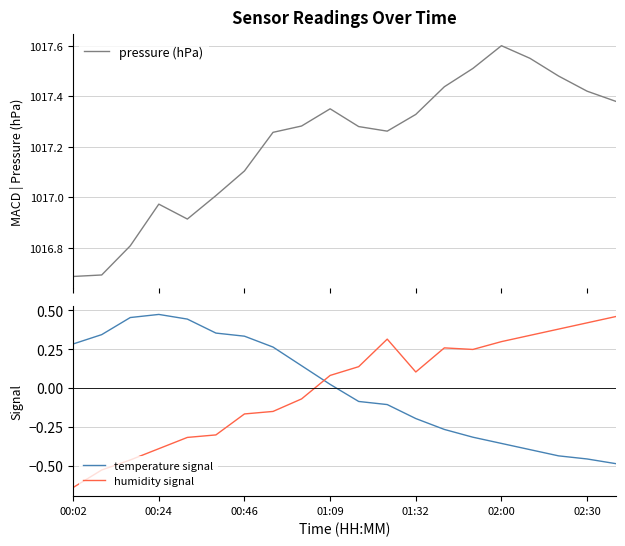

True or false: temperature signal and pressure (hPa) cross at least once.

False